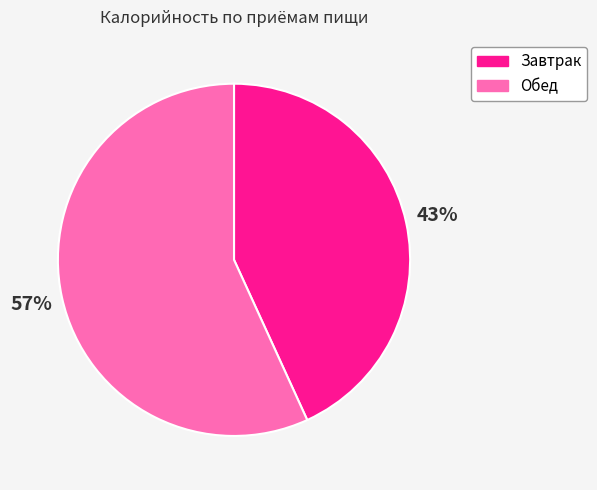

Which slice is the smallest?

Завтрак